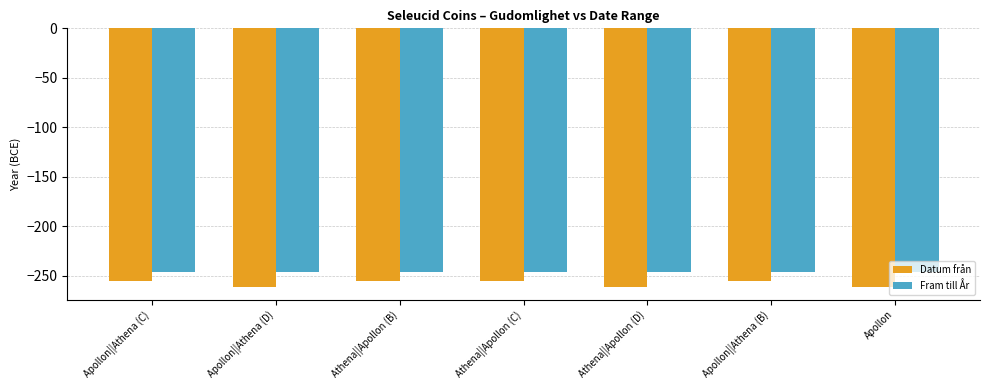

Reading right to left, list all the values displayed in this chart.

Datum från: Apollon=-261	Apollon||Athena (B)=-255	Athena||Apollon (D)=-261	Athena||Apollon (C)=-255	Athena||Apollon (B)=-255	Apollon||Athena (D)=-261	Apollon||Athena (C)=-255
Fram till År: Apollon=-246	Apollon||Athena (B)=-246	Athena||Apollon (D)=-246	Athena||Apollon (C)=-246	Athena||Apollon (B)=-246	Apollon||Athena (D)=-246	Apollon||Athena (C)=-246